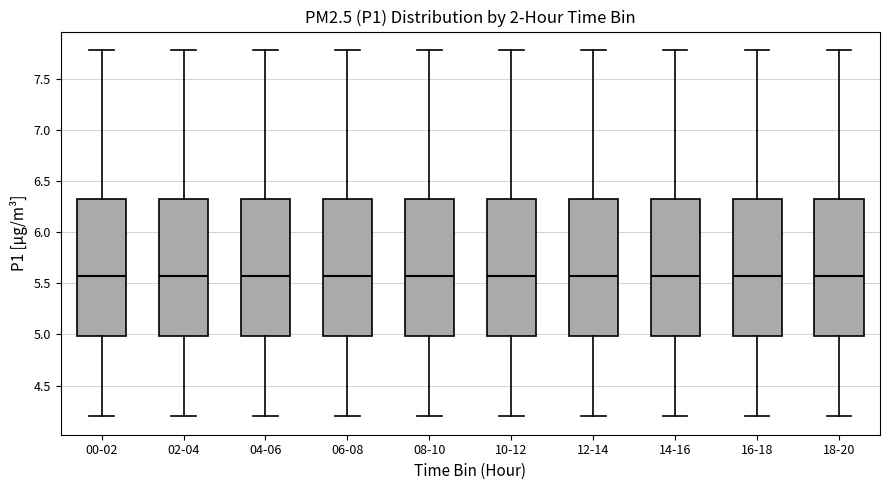

Reading left to right, read every box against the y-axis: the position of its median line, the range the box covers, and the ends of its whiskers. The values are not printed on the chart, so give them approximately, as read against the axis.

00-02: median 5.55, box 5.00 to 6.35, whiskers 4.20 to 7.80
02-04: median 5.55, box 5.00 to 6.35, whiskers 4.20 to 7.80
04-06: median 5.55, box 5.00 to 6.35, whiskers 4.20 to 7.80
06-08: median 5.55, box 5.00 to 6.35, whiskers 4.20 to 7.80
08-10: median 5.55, box 5.00 to 6.35, whiskers 4.20 to 7.80
10-12: median 5.55, box 5.00 to 6.35, whiskers 4.20 to 7.80
12-14: median 5.55, box 5.00 to 6.35, whiskers 4.20 to 7.80
14-16: median 5.55, box 5.00 to 6.35, whiskers 4.20 to 7.80
16-18: median 5.55, box 5.00 to 6.35, whiskers 4.20 to 7.80
18-20: median 5.55, box 5.00 to 6.35, whiskers 4.20 to 7.80